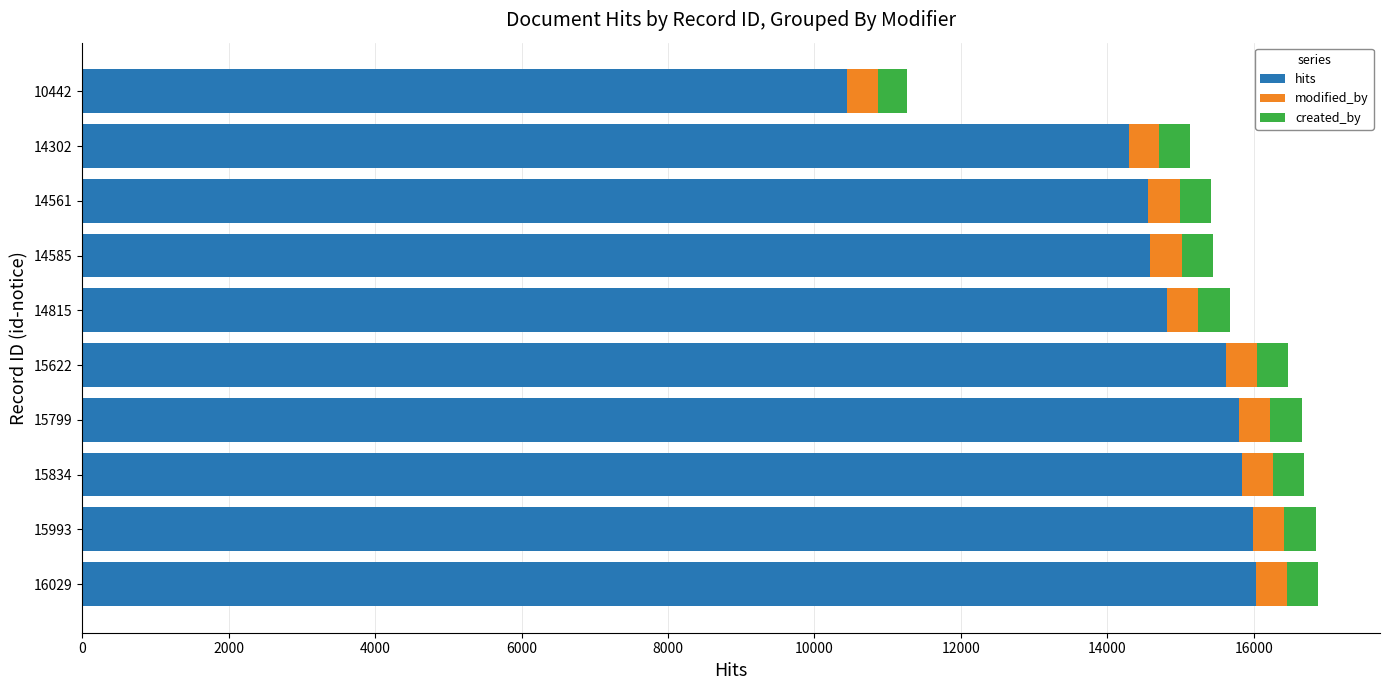

True or false: hits has a value of 25803 at 15622.

False